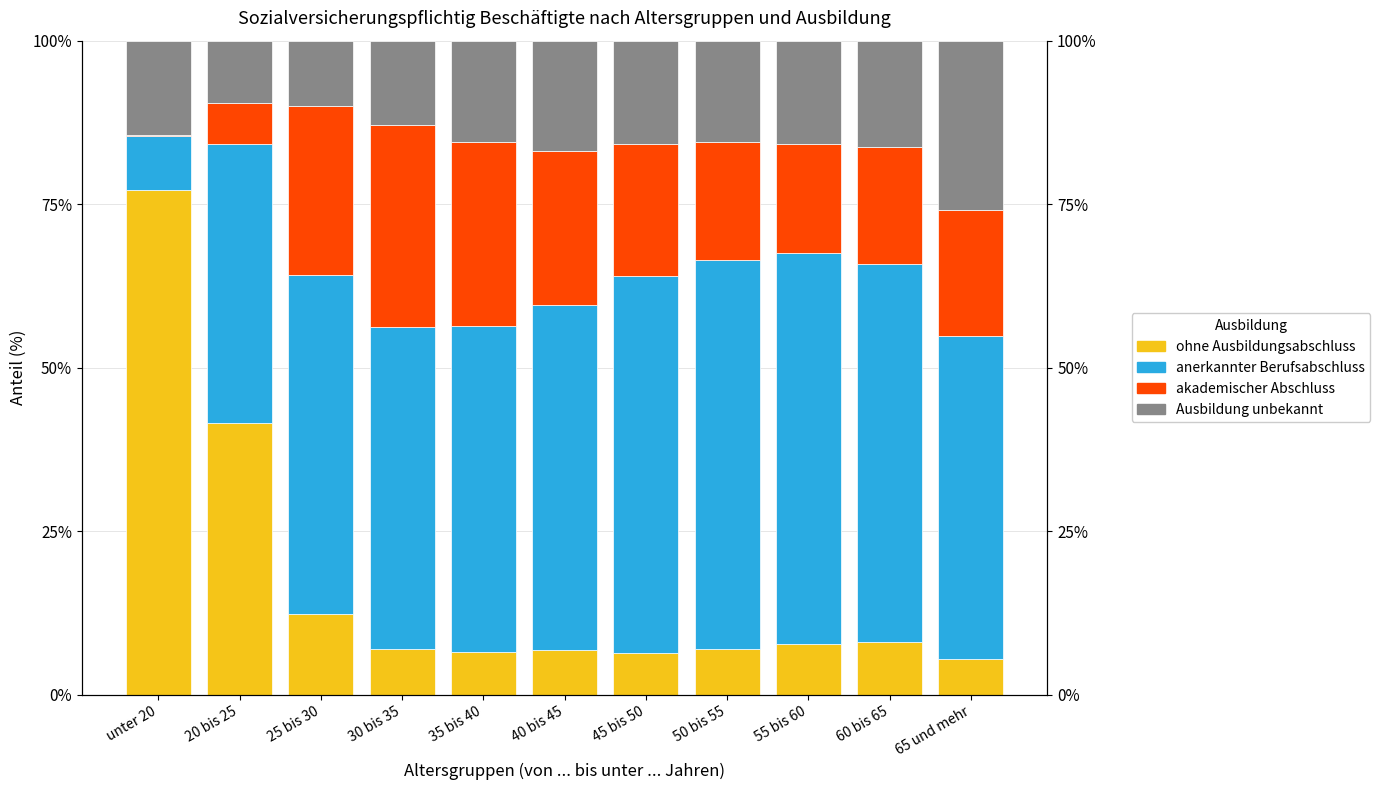

What is the difference between the maximum and second lowest values in the ohne Ausbildungsabschluss series?

70.9